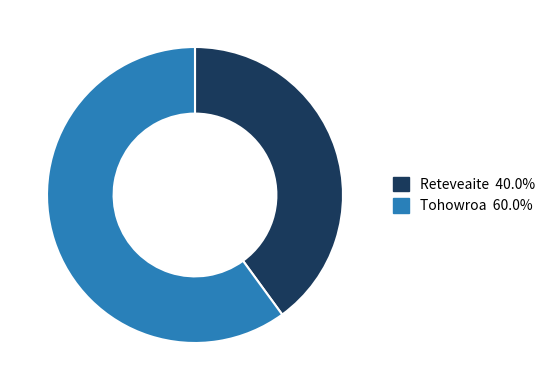

Do Reteveaite and Tohowroa together represent more than half of the pie?

Yes